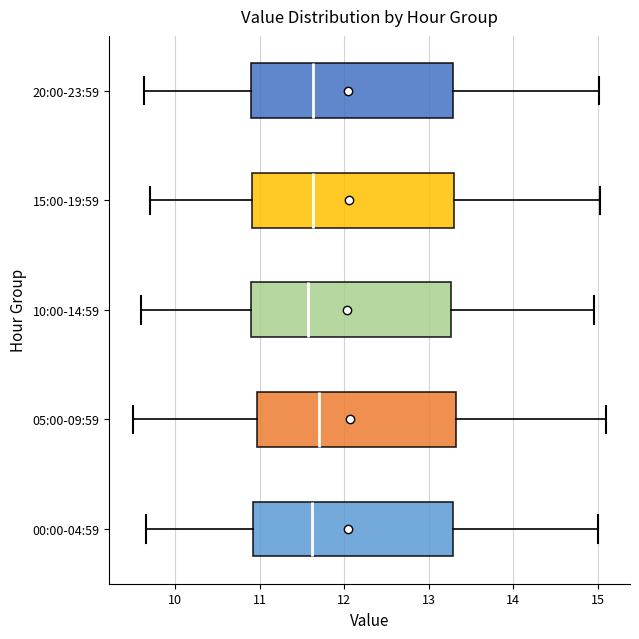

Reading bottom to top, transcribe this box plot: for each box, give where its median line is, the range the box spans, and where its two whiskers end, as read against the x-axis. The values are not printed on the chart, so give them approximately, as read against the axis.

00:00-04:59: median 11.6, box 10.9 to 13.3, whiskers 9.7 to 15.0
05:00-09:59: median 11.7, box 11.0 to 13.3, whiskers 9.5 to 15.1
10:00-14:59: median 11.6, box 10.9 to 13.3, whiskers 9.6 to 15.0
15:00-19:59: median 11.6, box 10.9 to 13.3, whiskers 9.7 to 15.0
20:00-23:59: median 11.6, box 10.9 to 13.3, whiskers 9.6 to 15.0